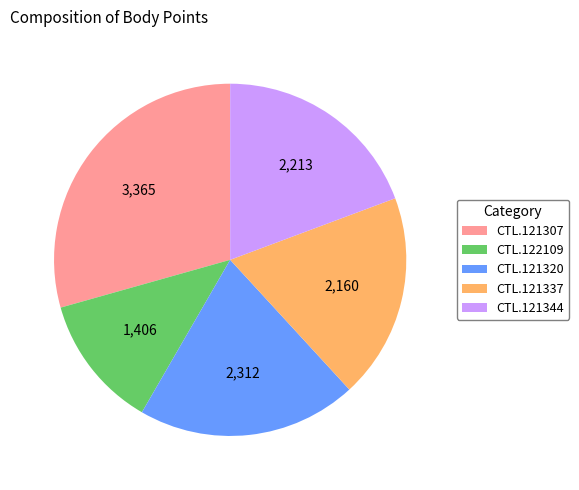

Which has a higher value, CTL.122109 or CTL.121320?

CTL.121320